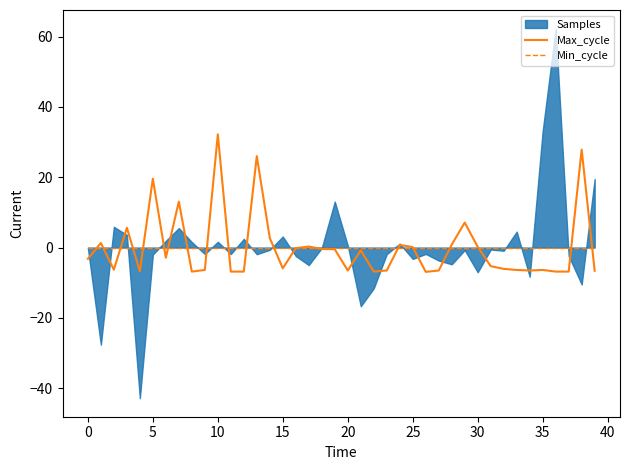

How many values in Max_cycle are below zero?

26